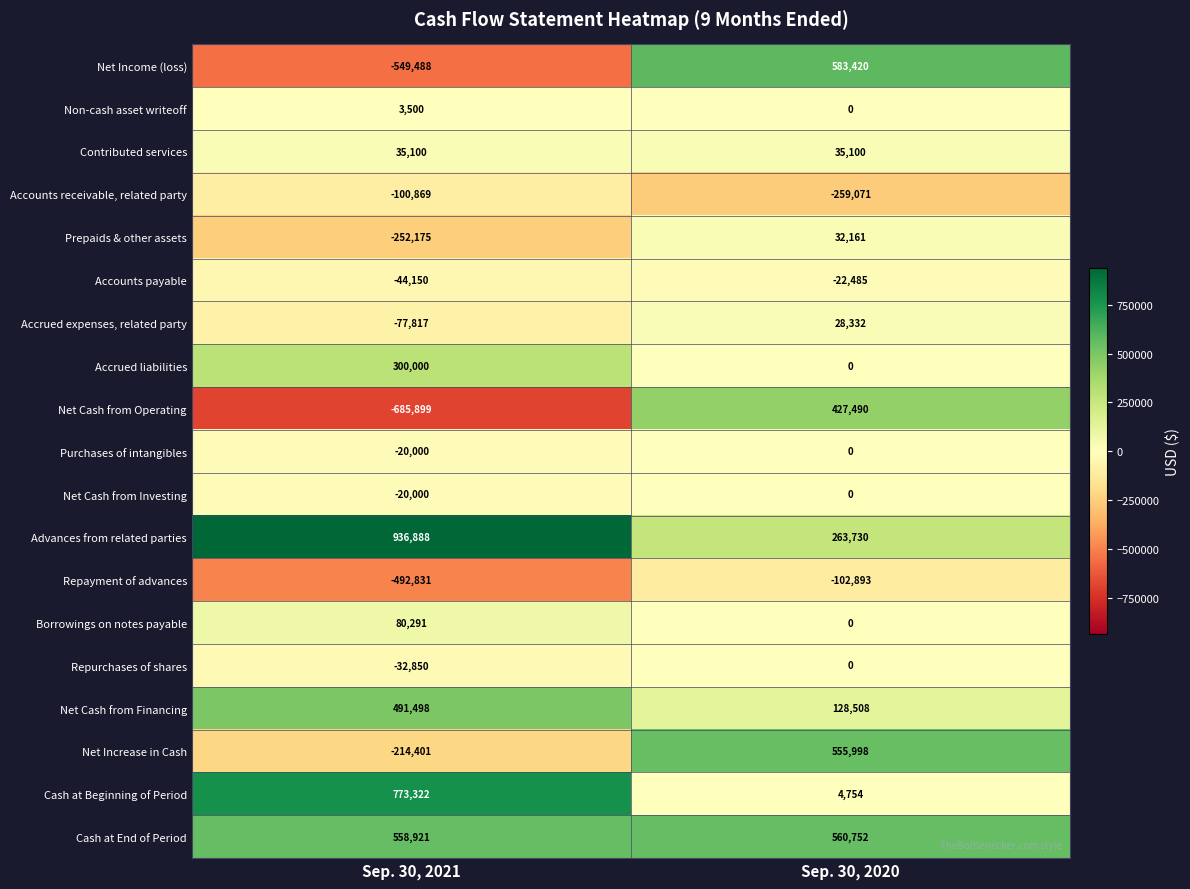

At which category does the chart reach its peak across all series?

Sep. 30, 2021